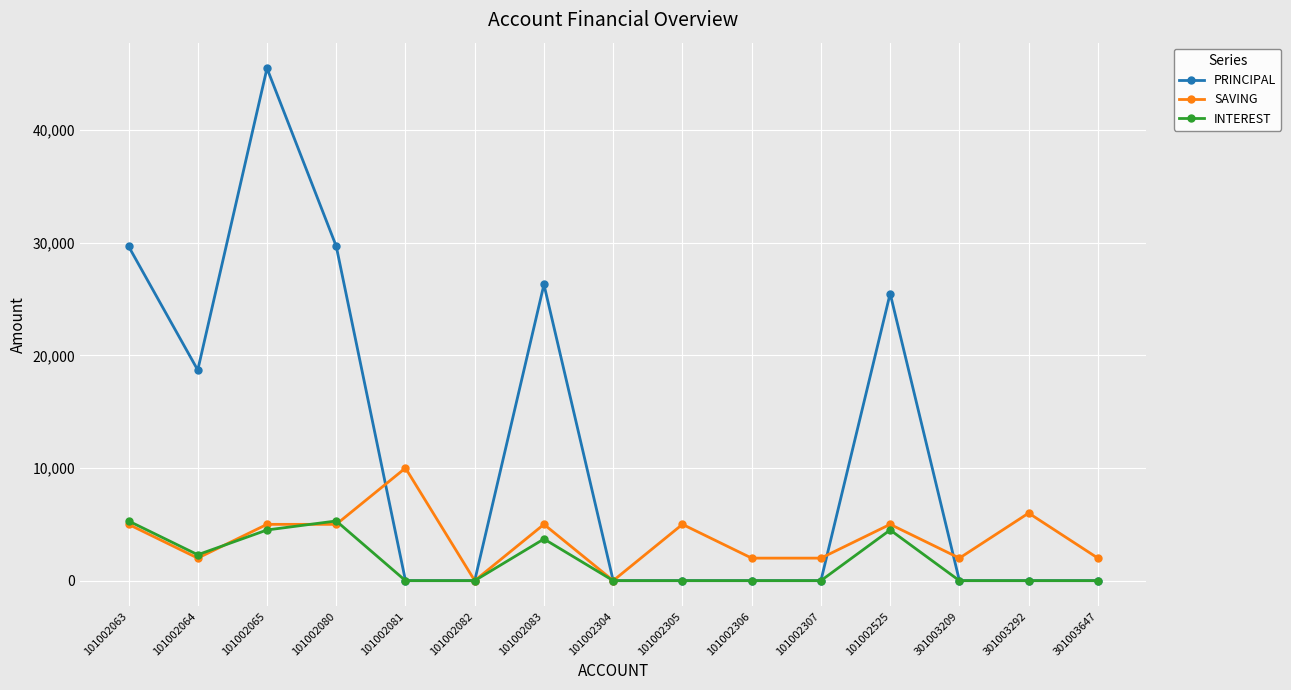

What is the difference between the highest and lowest values at 101002305?

5000